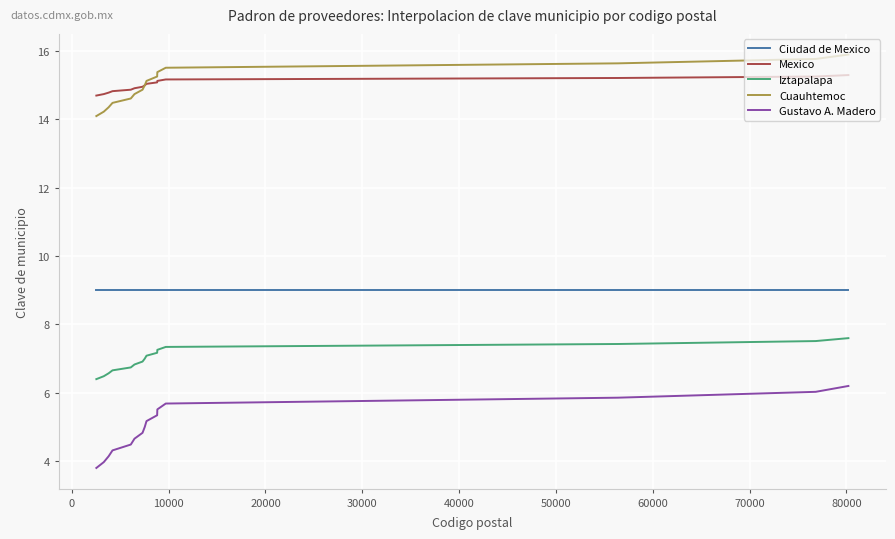

What is the greatest value displayed?

15.9